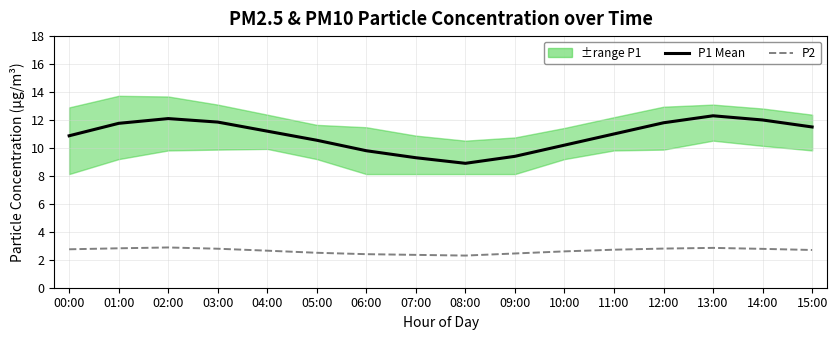

What is the spread (max minus min) of values at 06:00?

7.4